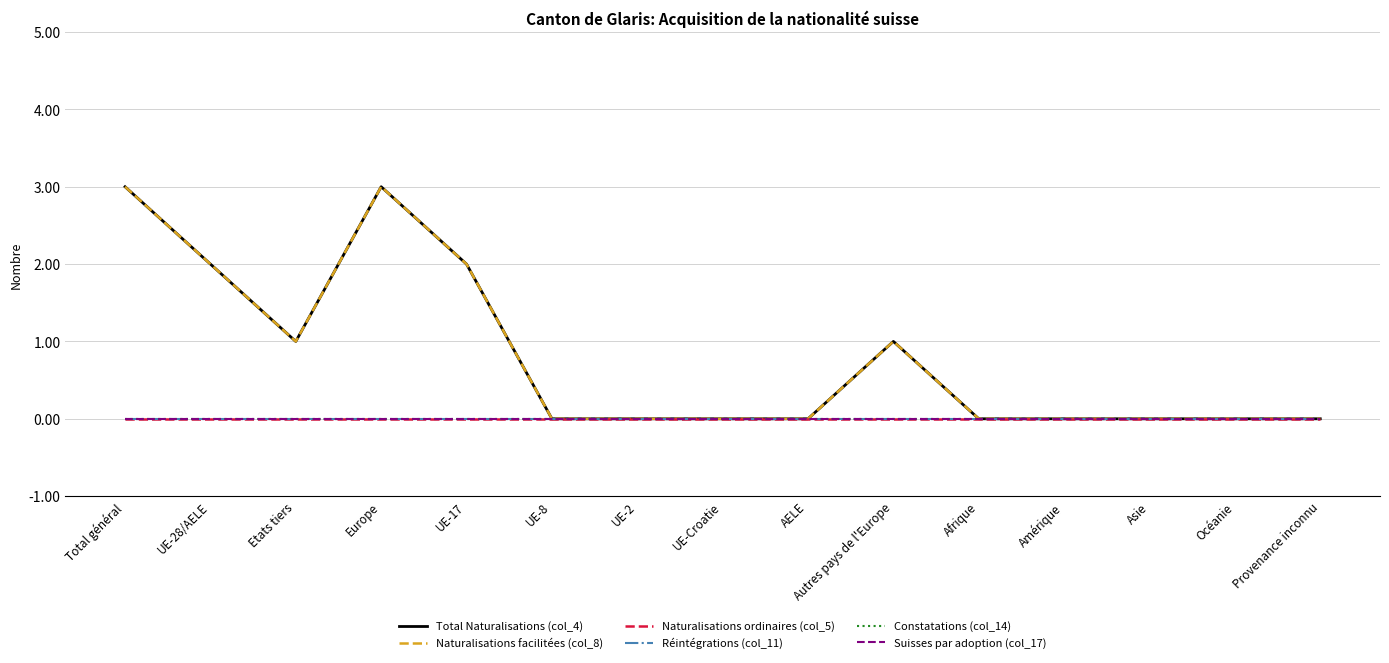

What is the value of the Total Naturalisations (col_4) point at the 4th from the left?

3